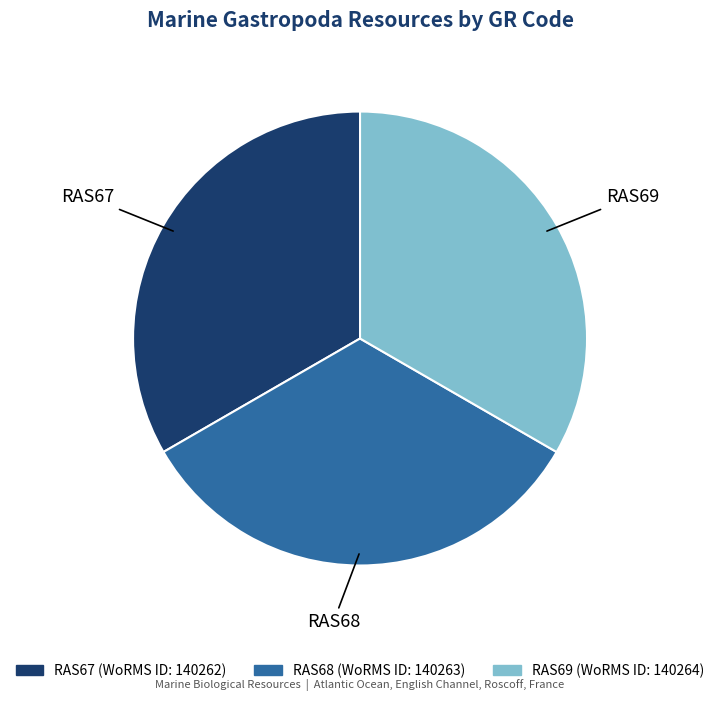

Is it true that RAS67 is 33% of the pie?

True